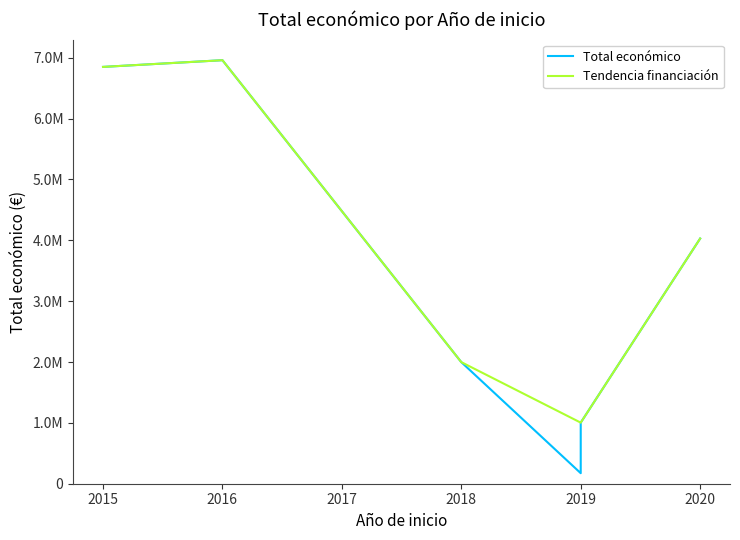

Rank the categories by value from highest to lowest.

2016, 2015, 2020, 2018, 2019, 2019